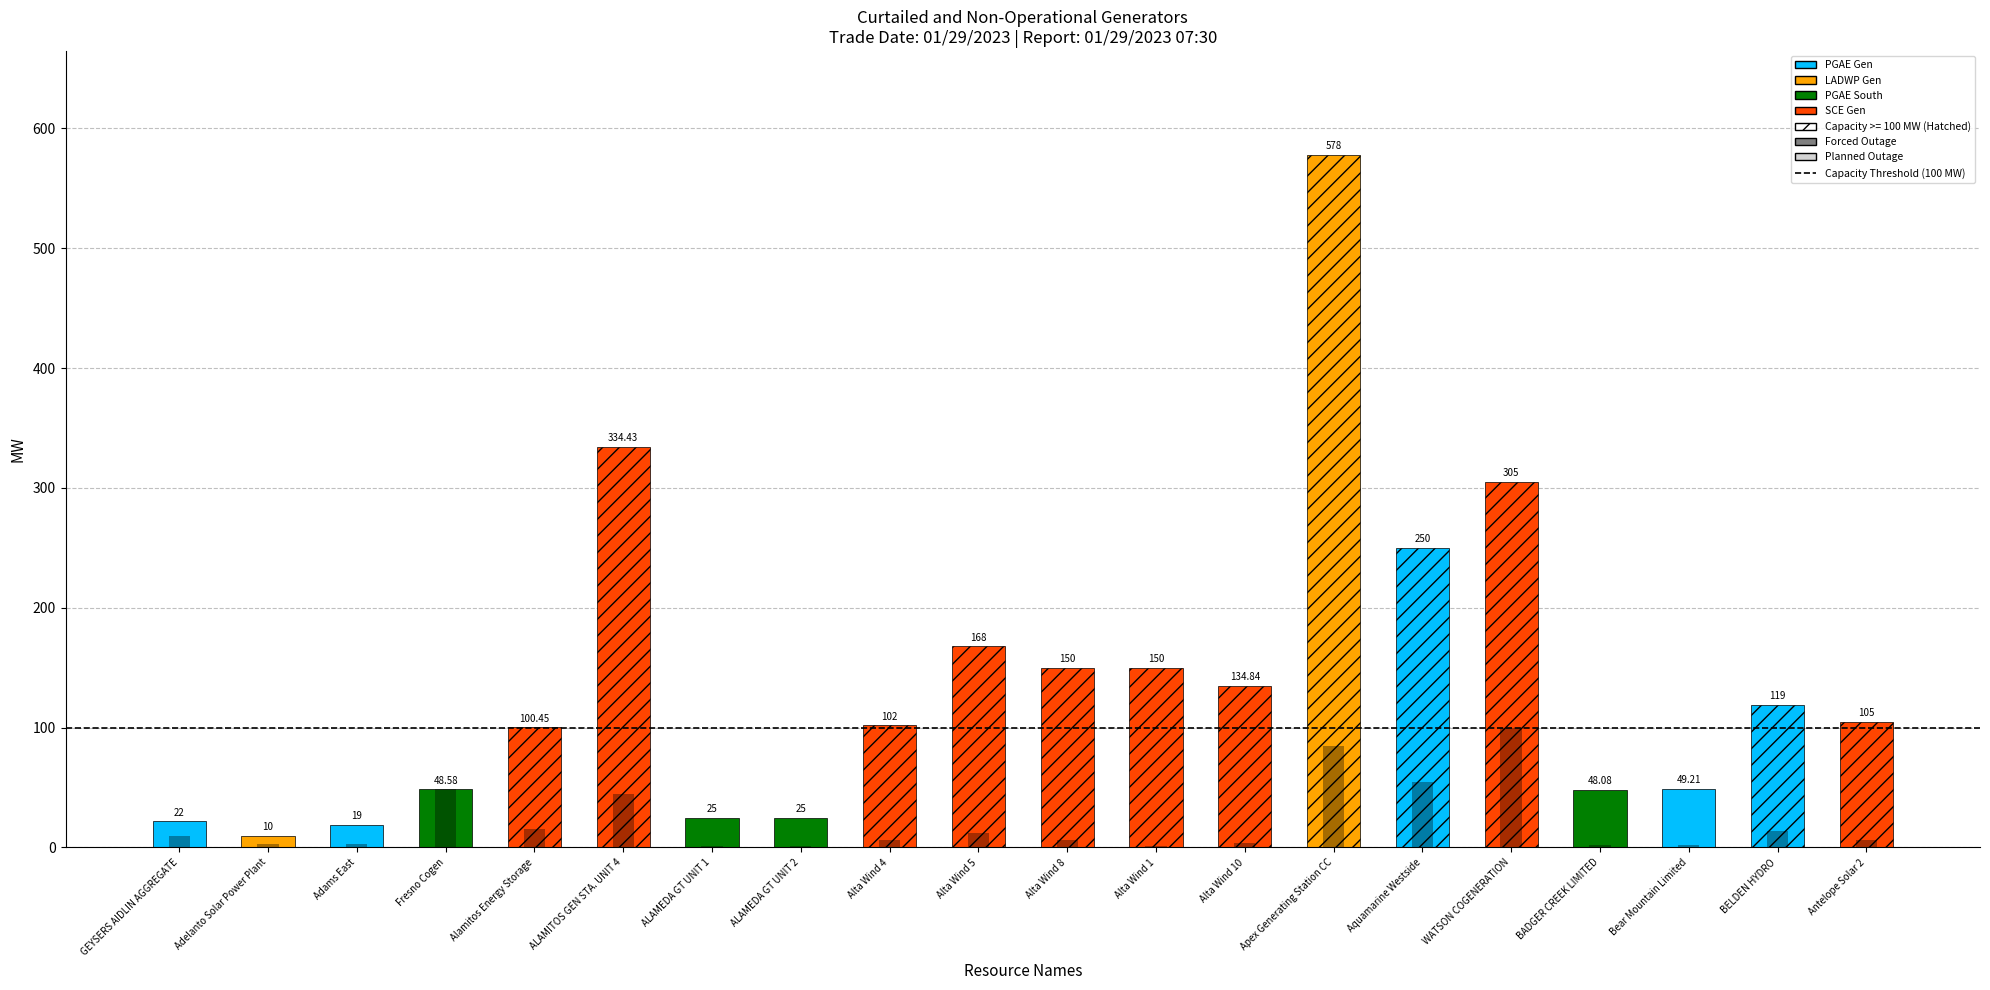

What is the sum of the capacity values at 15 and 6?

330.0